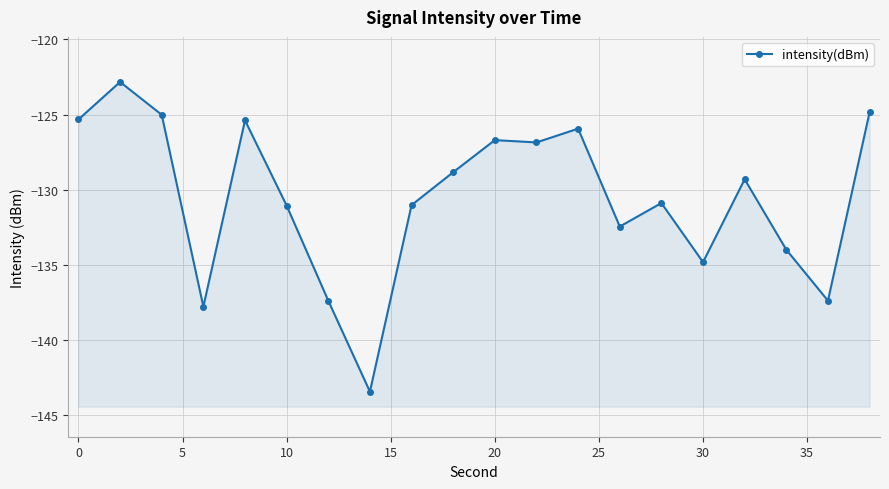

Count the number of categories in the chart.

20